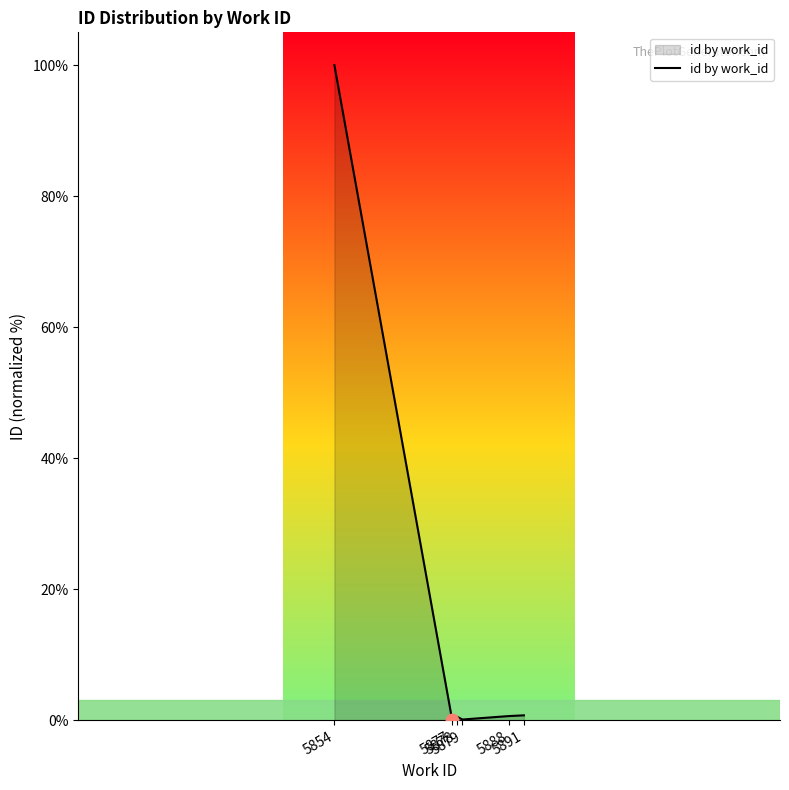

Which has a higher value, 5891 or 5878?

5891